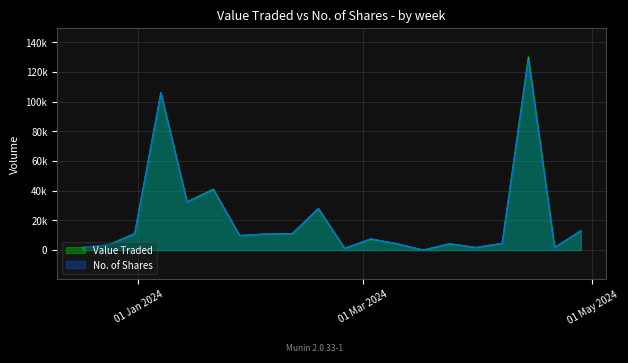

Is the value of Value Traded at 28/01/2024 greater than the value of No. of Shares at 24/03/2024?

Yes